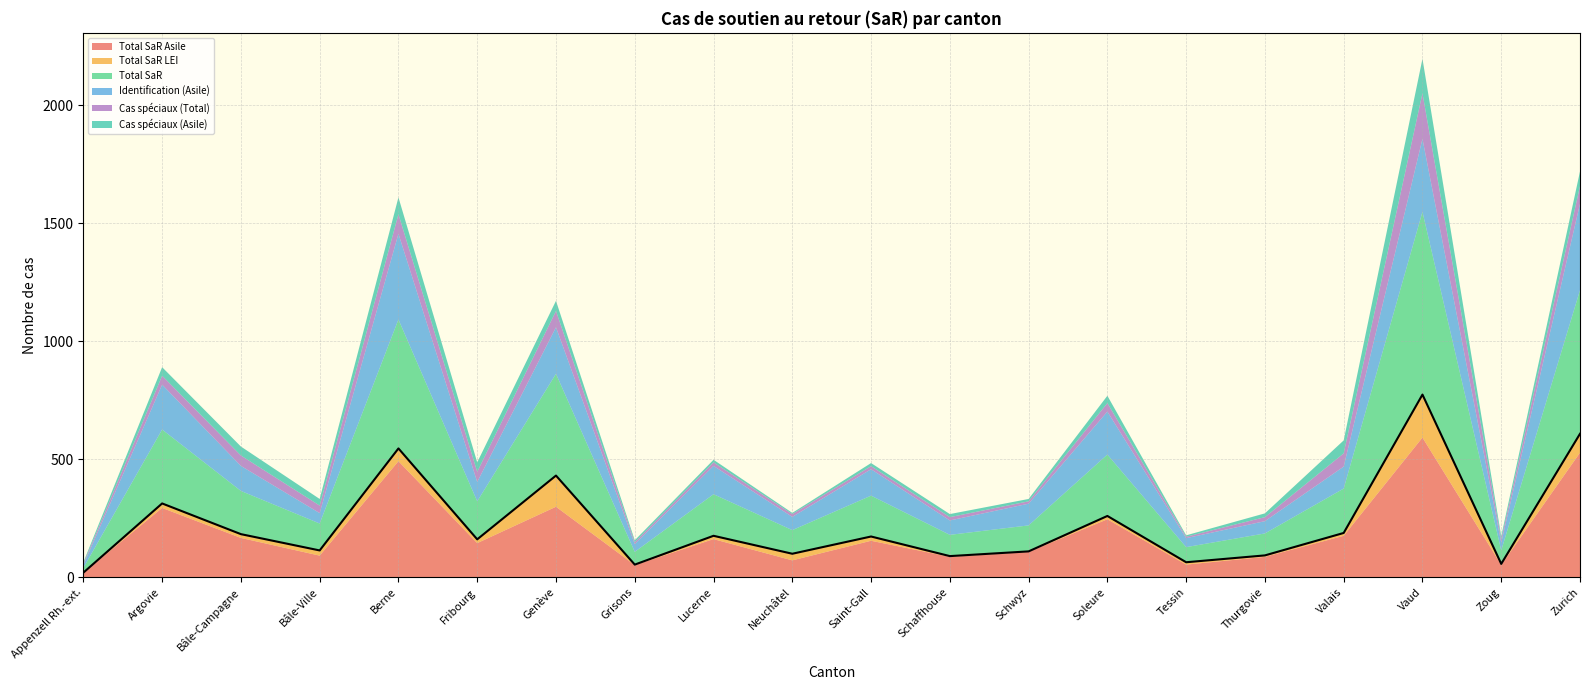

True or false: Identification (Asile) and Total SaR LEI intersect in this chart.

False